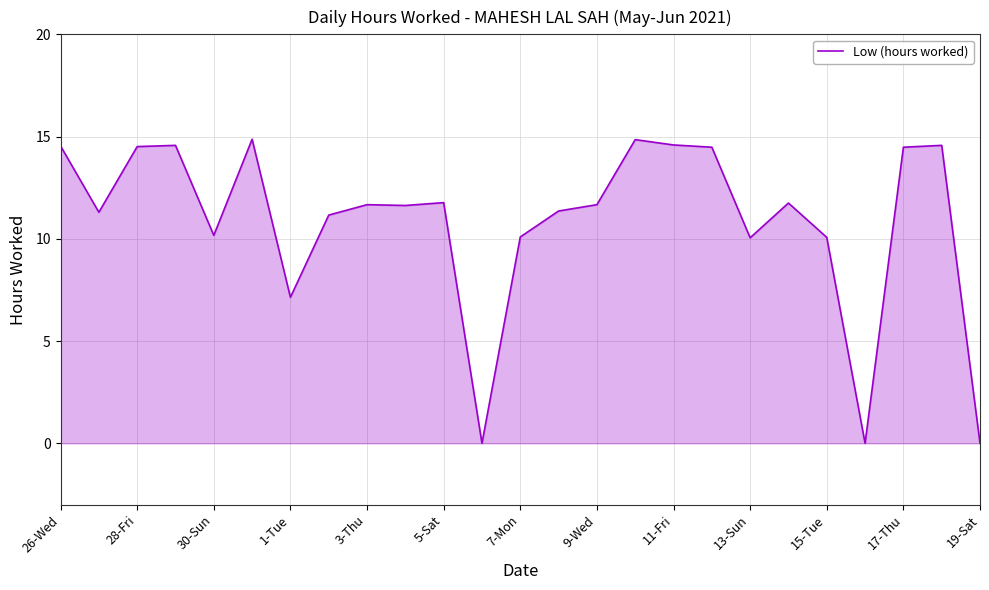

What is the difference between the maximum and minimum values?

14.9